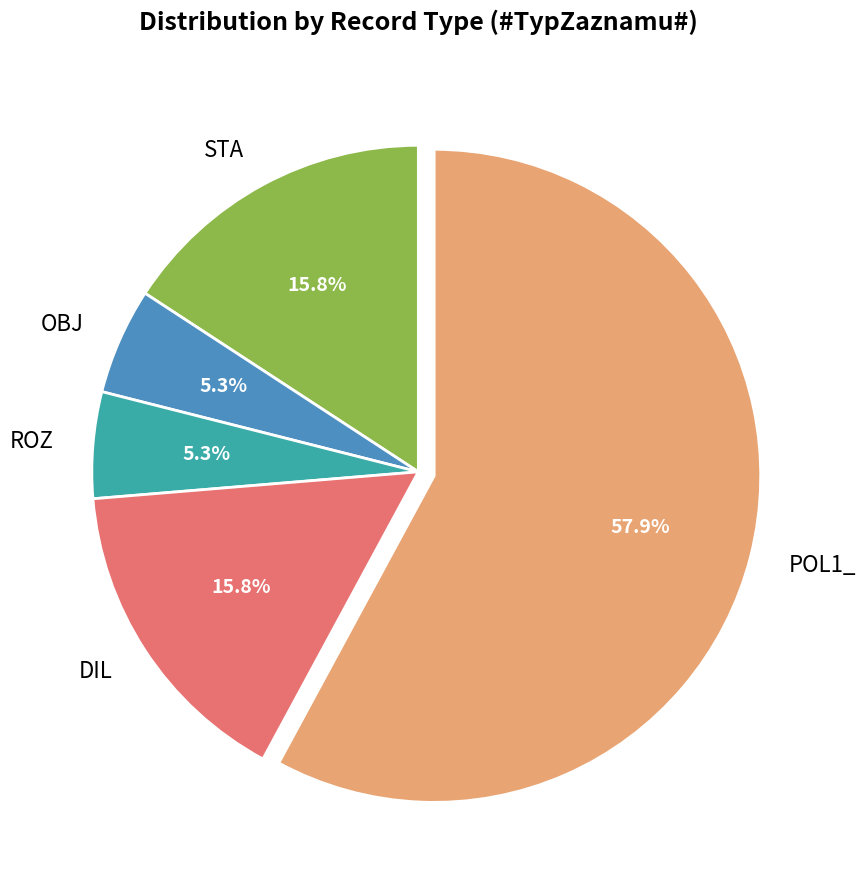

Approximately how many times larger is the value at OBJ compared to STA?

0.3